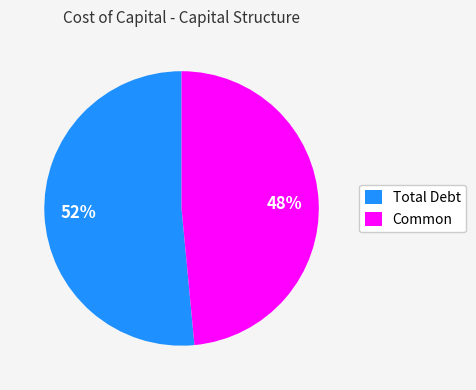

How many segments does this pie chart have?

2